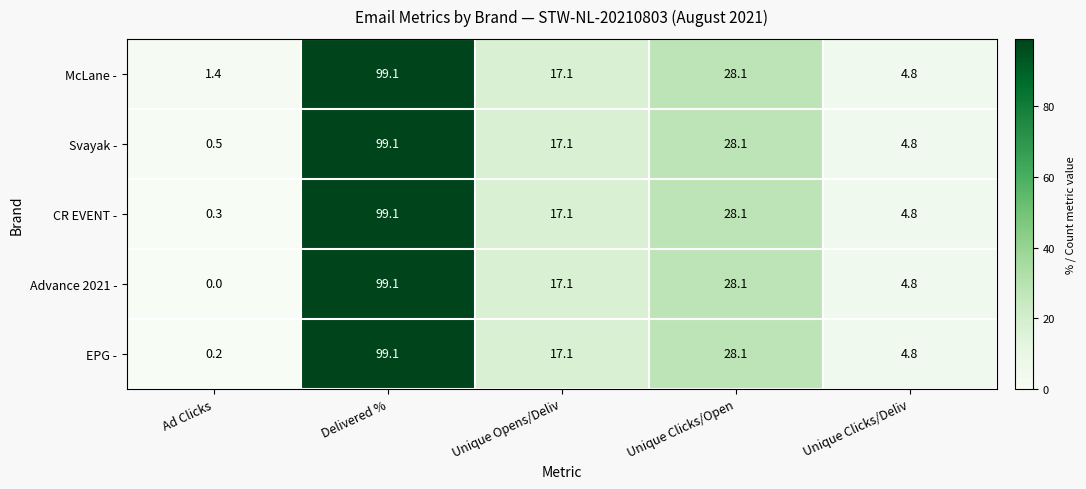

How many data points in CR EVENT - are less than 17?

2